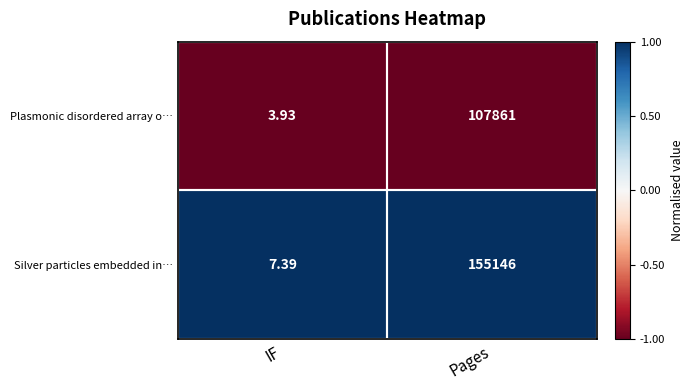

Which category has the highest value across all series?

Pages